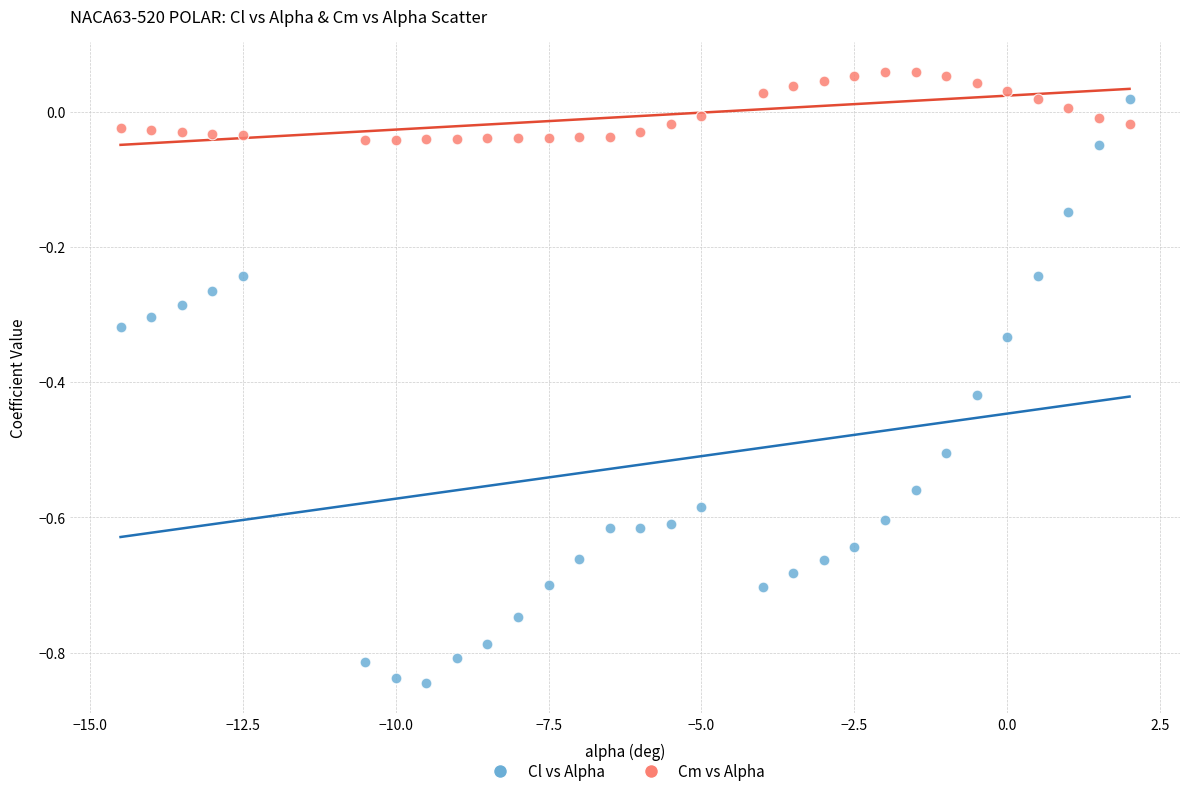

Which series reaches the minimum Y coordinate?

Cl vs Alpha